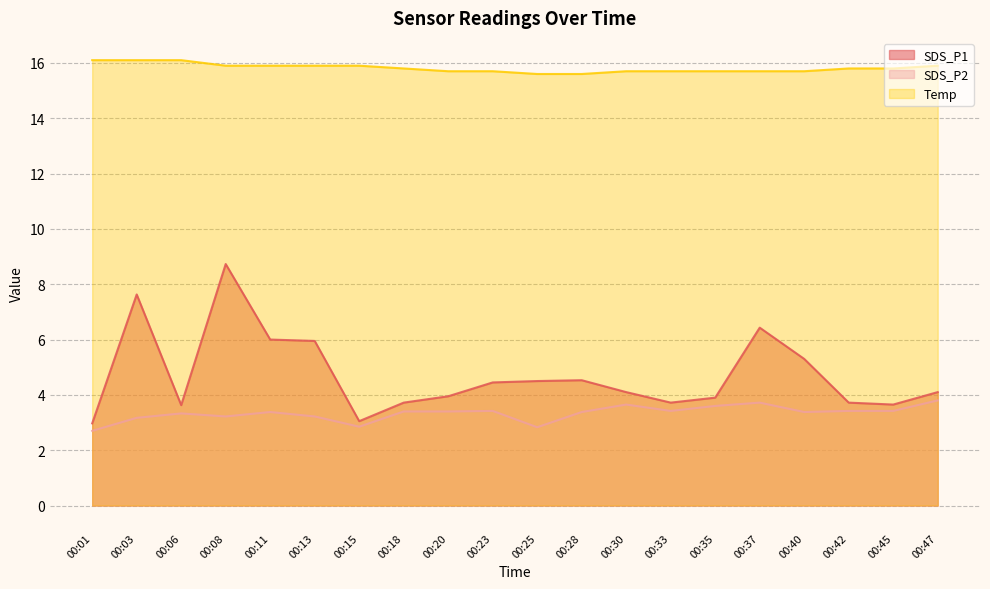

What is the value of the Temp point at the 13th from the left?

15.7